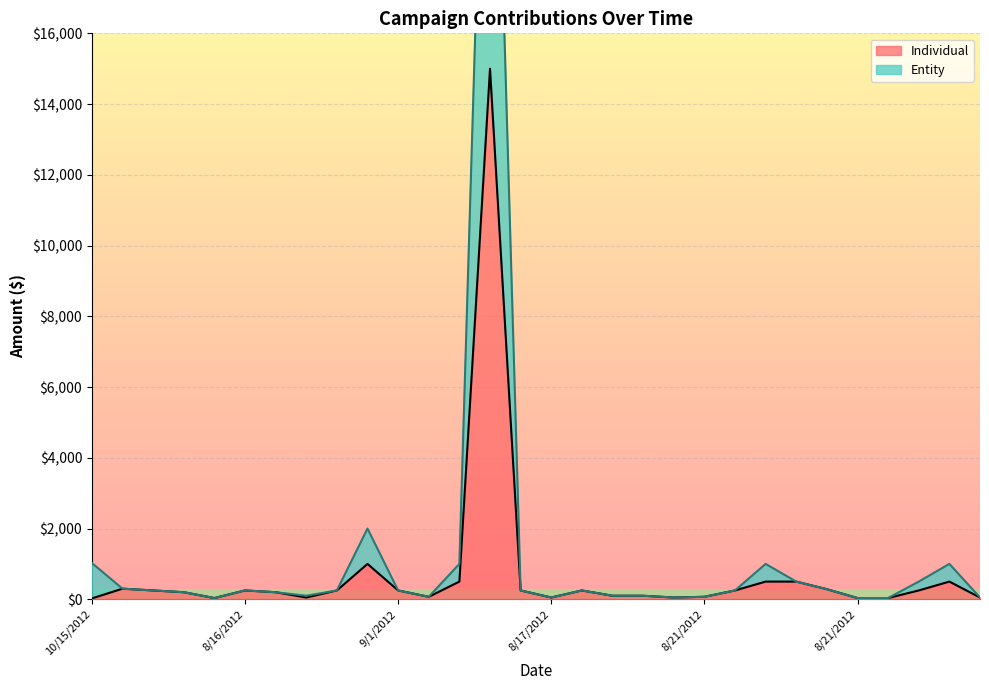

What is the difference between the maximum and minimum values in the Individual series?

14975